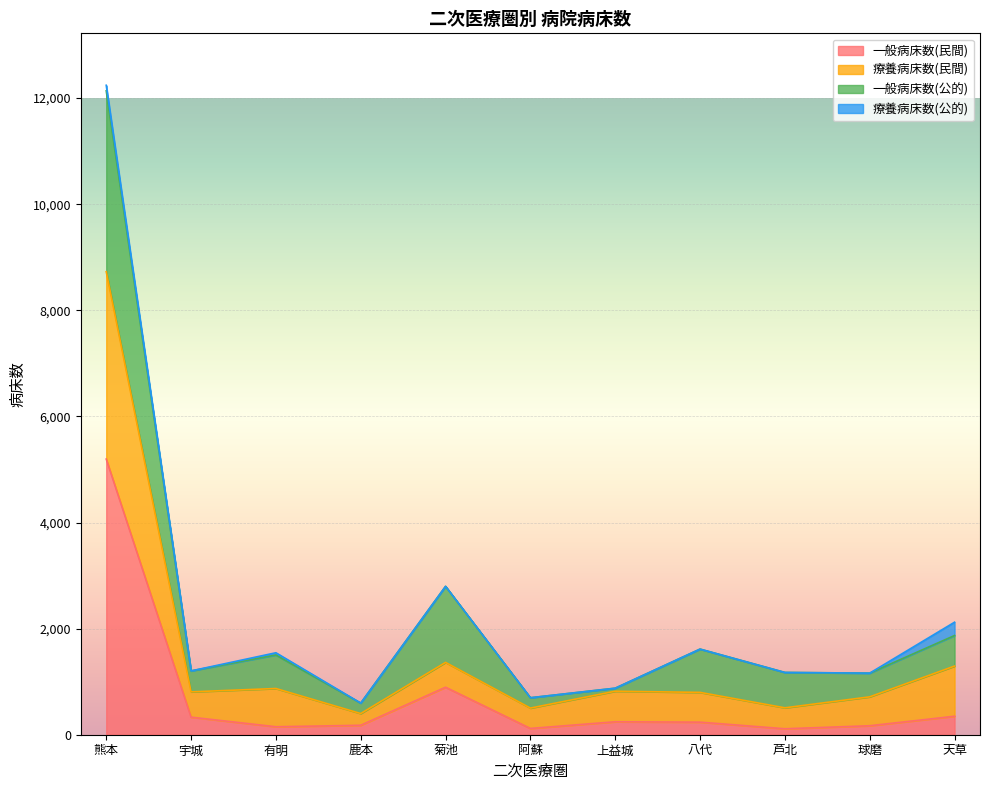

Is the value of 一般病床数(民間) at 鹿本 greater than the value of 療養病床数(民間) at 宇城?

No